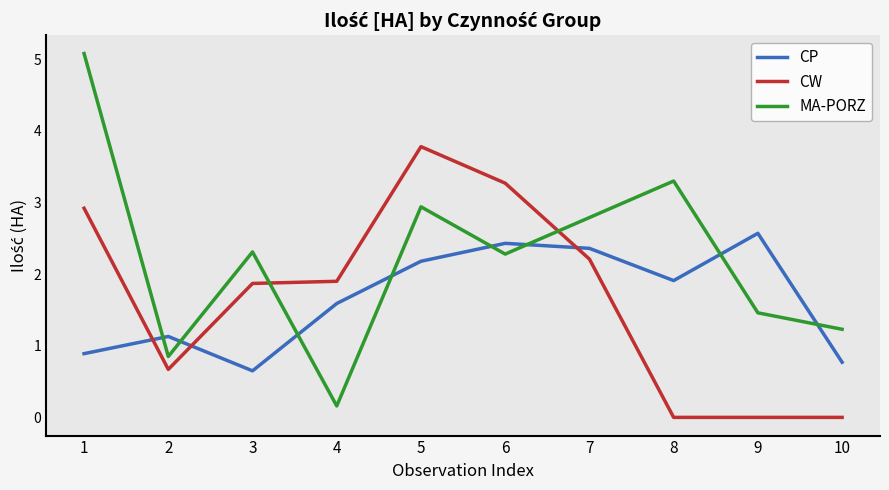

Rank the series at 10 from lowest to highest value.

CW, CP, MA-PORZ